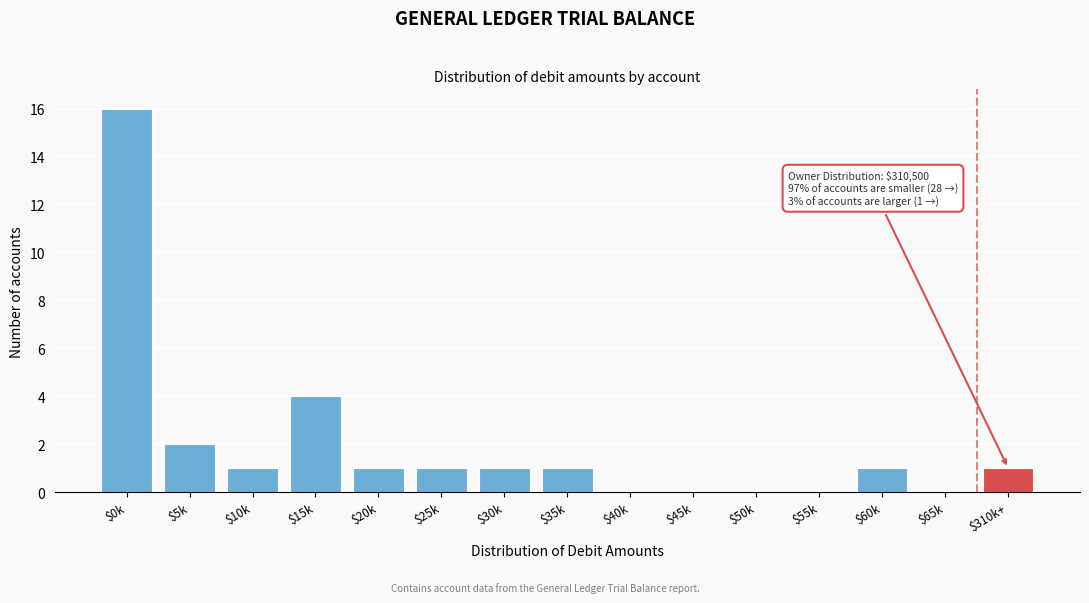

Where is the data nearest to the value 8?

$15k